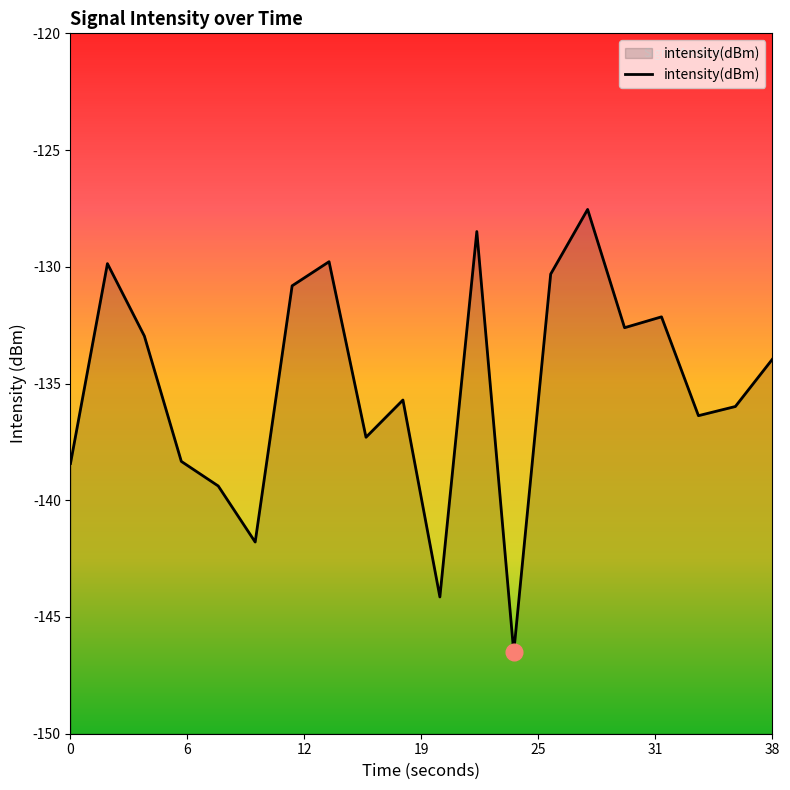

Between 38 and 0, which is larger?

38